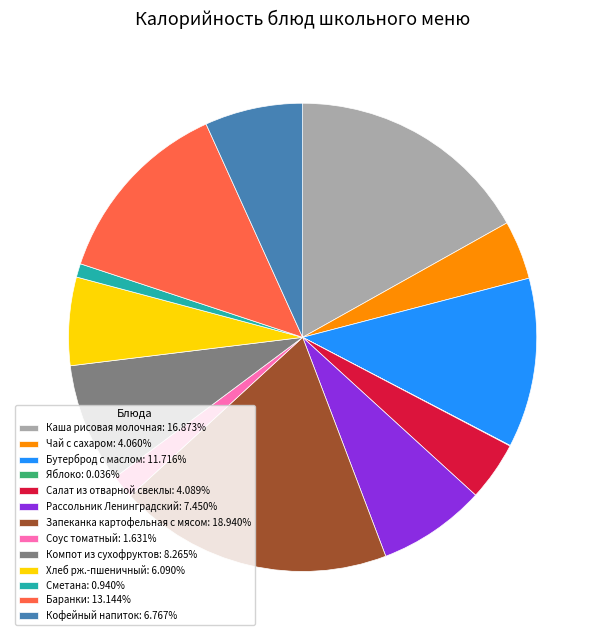

Does Сметана: 0.940% represent more than half of the total?

No